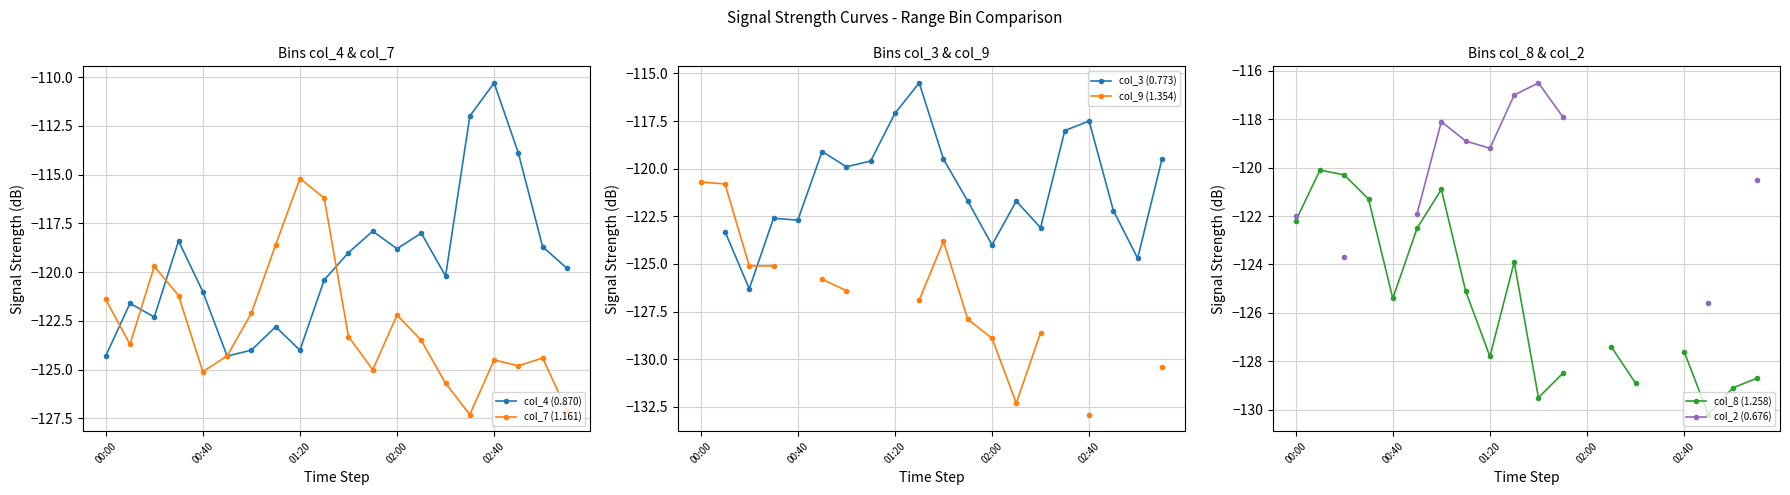

Is it true that col_3 (0.773) equals -119.9 at 6?

True